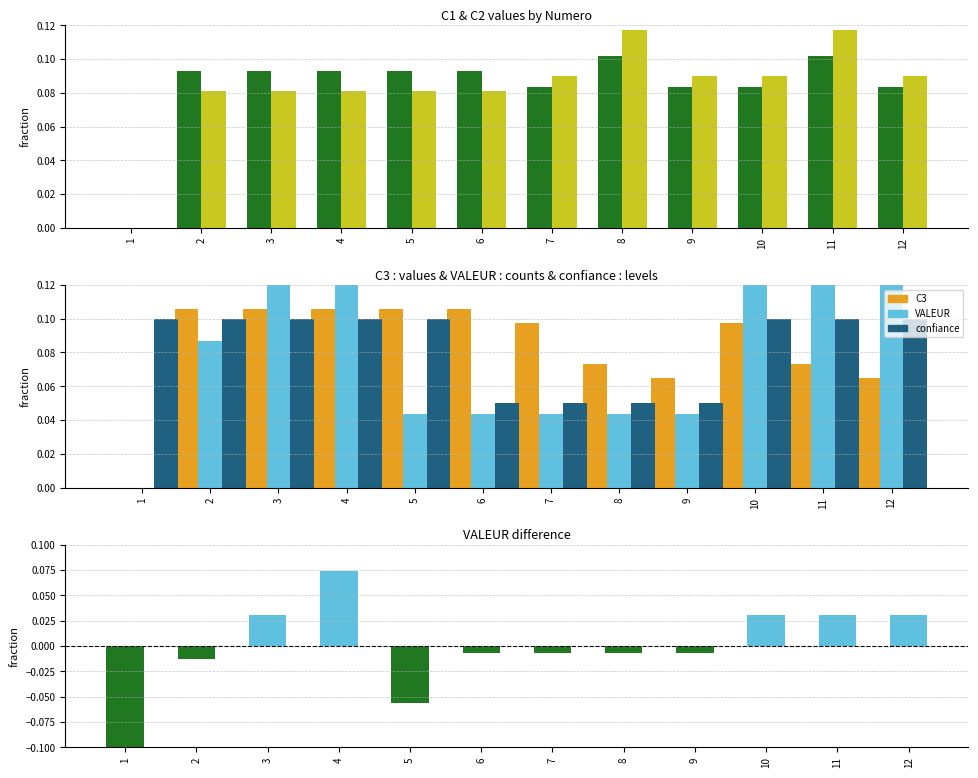

At which label does C3 reach its peak?

2